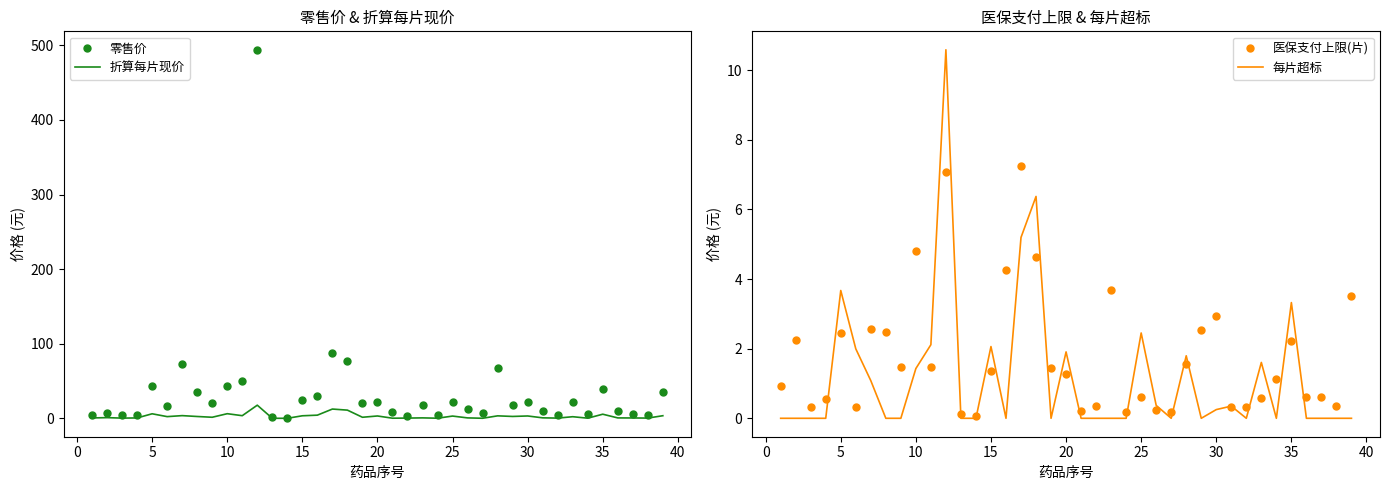

What is the difference between the maximum and minimum values in the 每片超标 series?

10.6